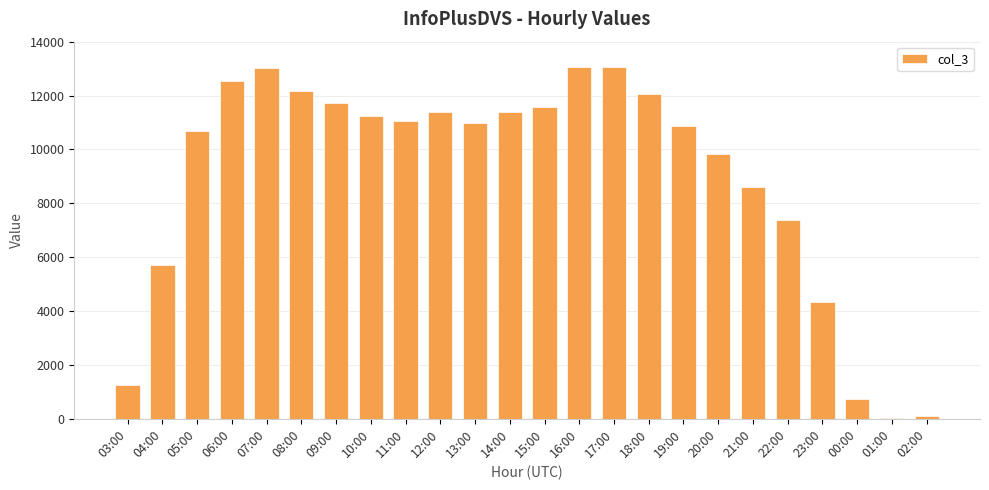

Count the number of categories in the chart.

24